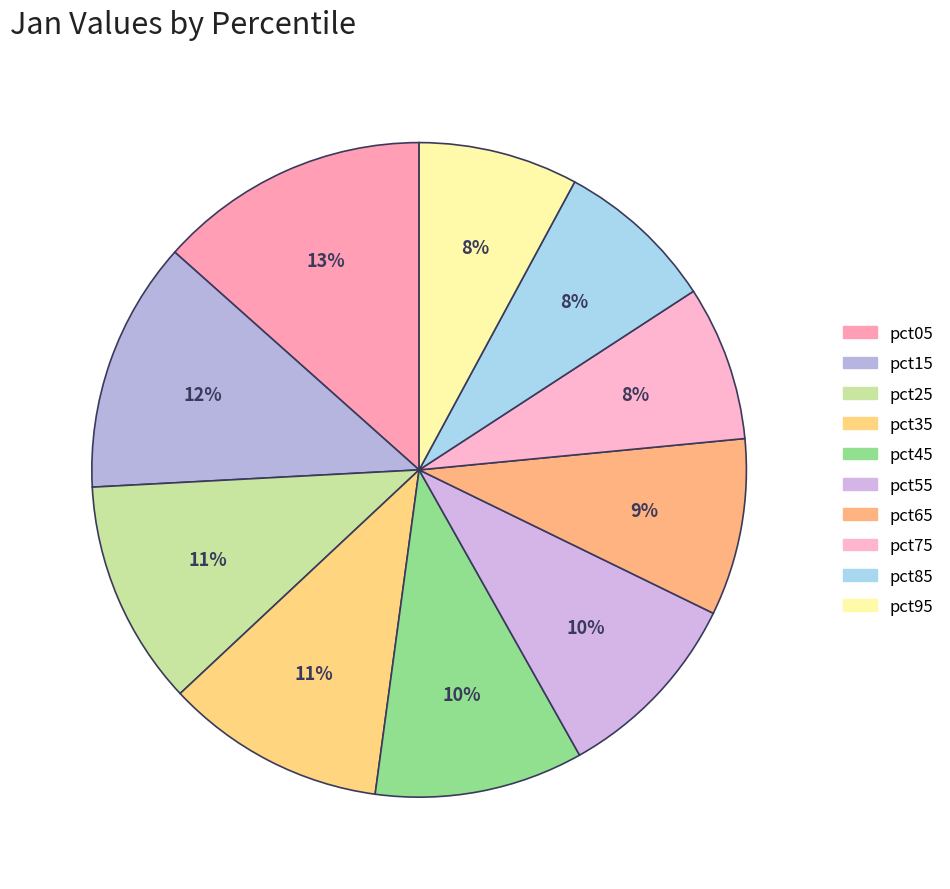

Count the number of slices in the pie.

10